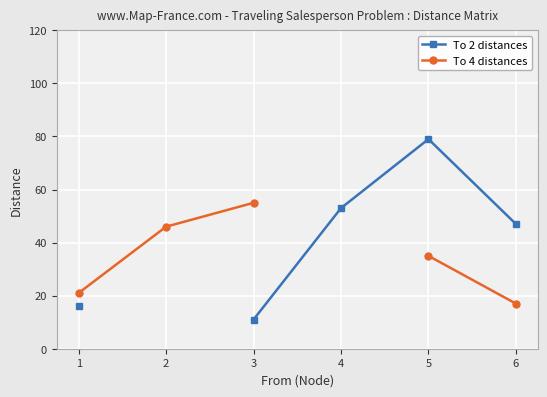

List the series in order of their overall mean, highest first.

To 2 distances, To 4 distances